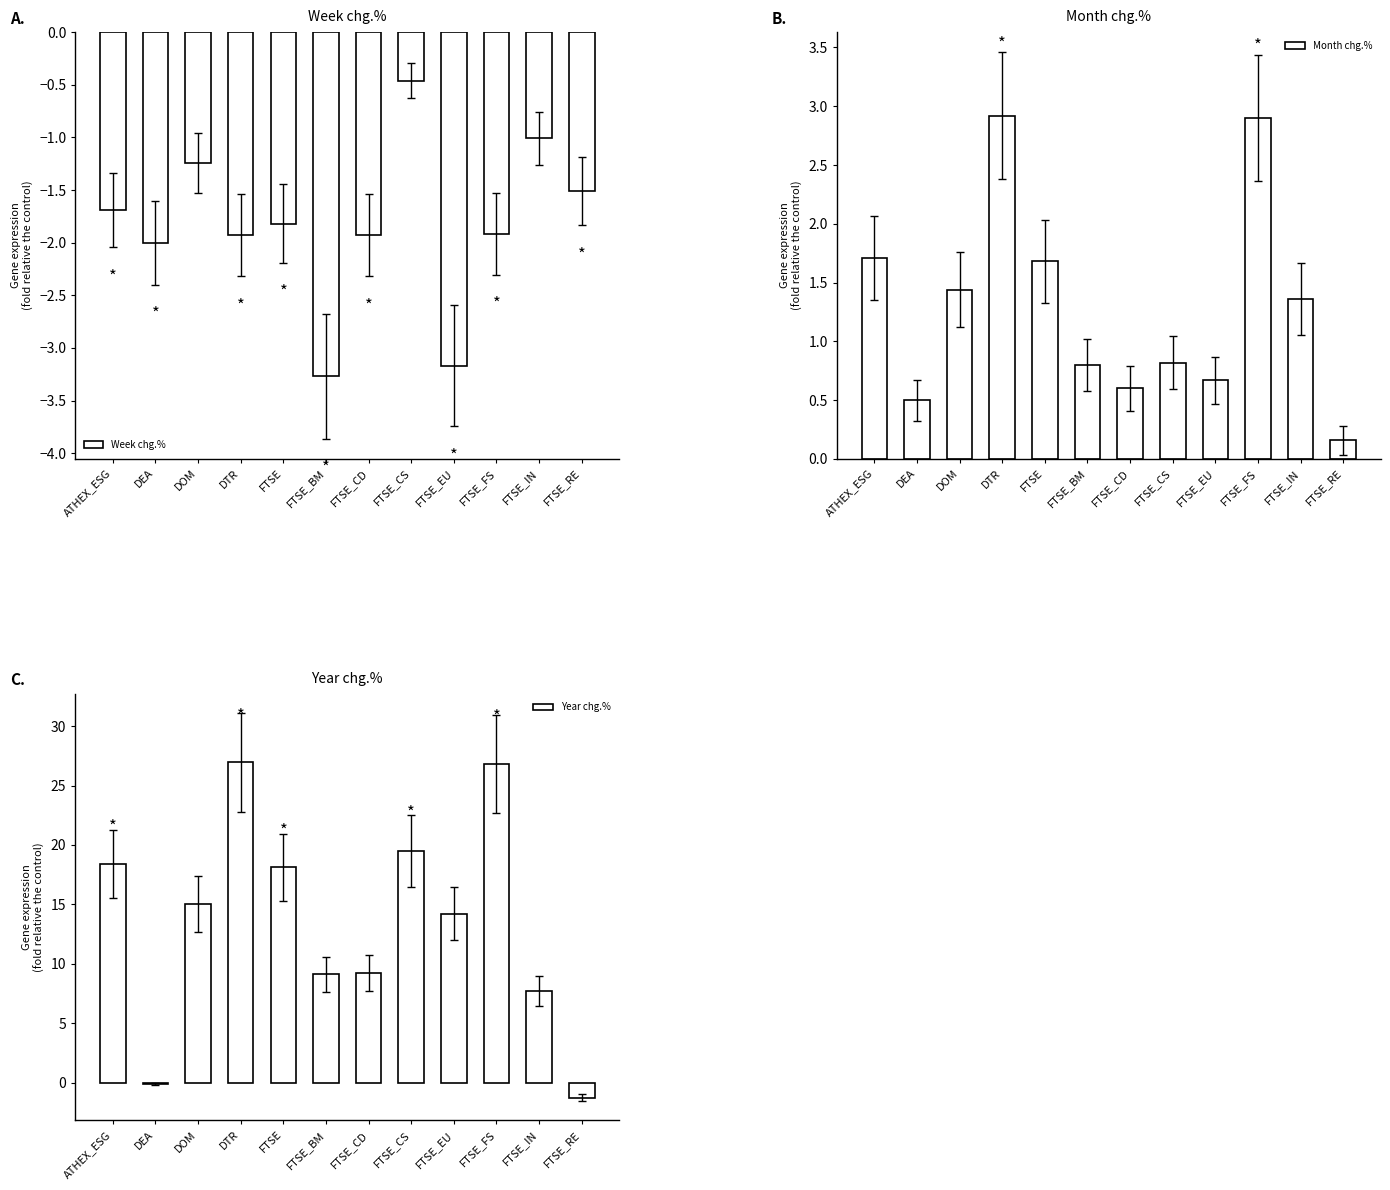

The value of Month chg.% at FTSE_BM is 0.2. True or false?

False